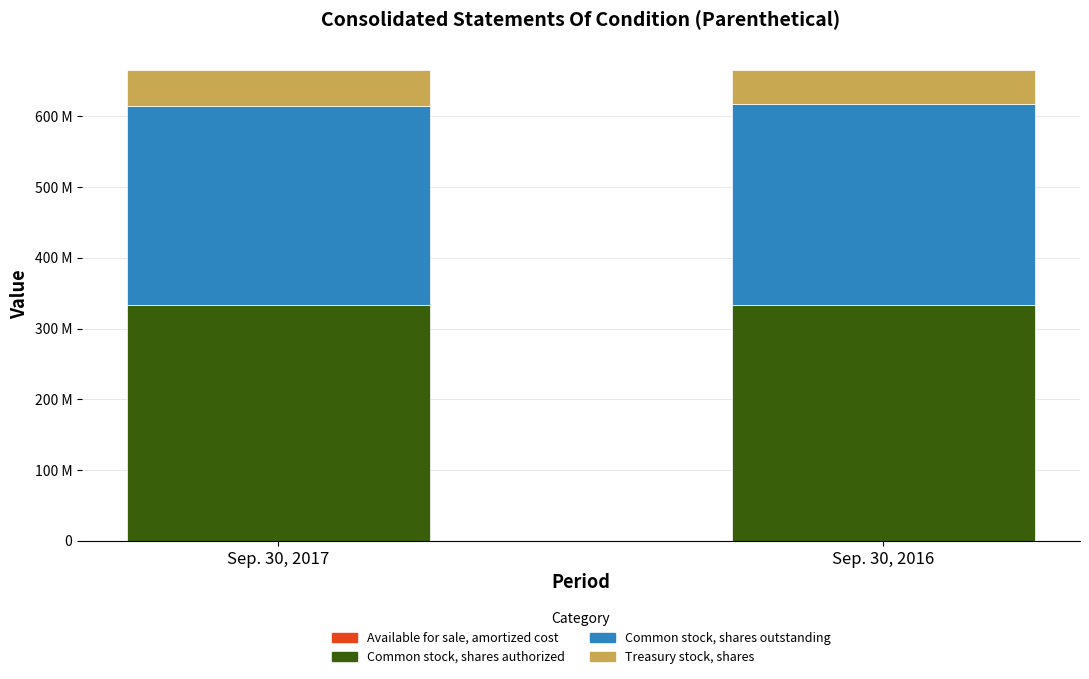

True or false: Sep. 30, 2017 has a value of 332318750 at Common stock, shares authorized.

True